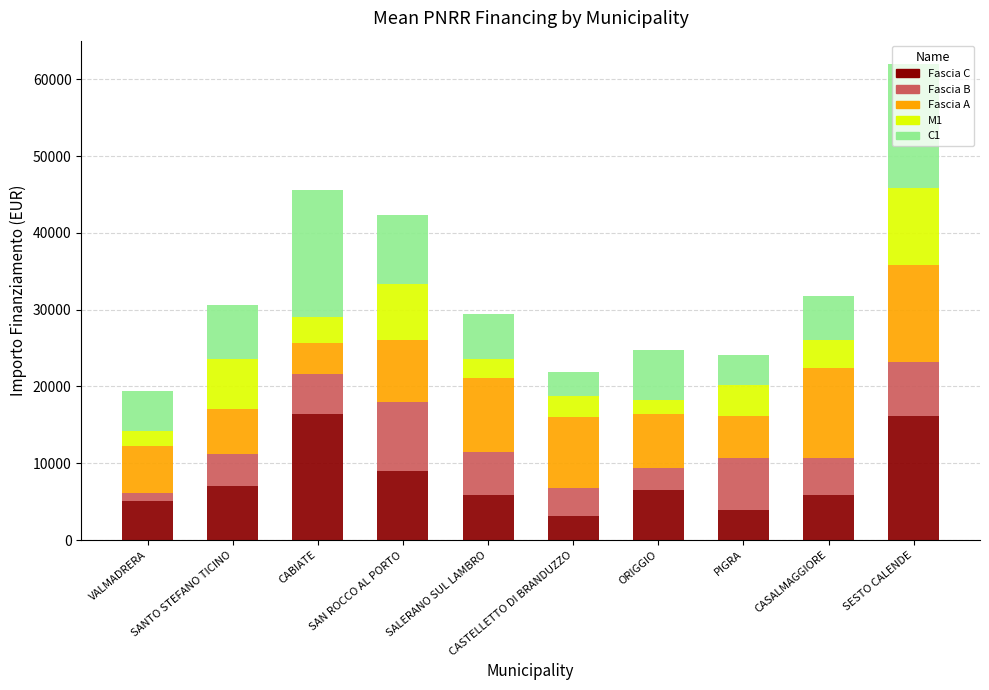

What is the difference between the second highest and minimum values in the Fascia C series?

12962